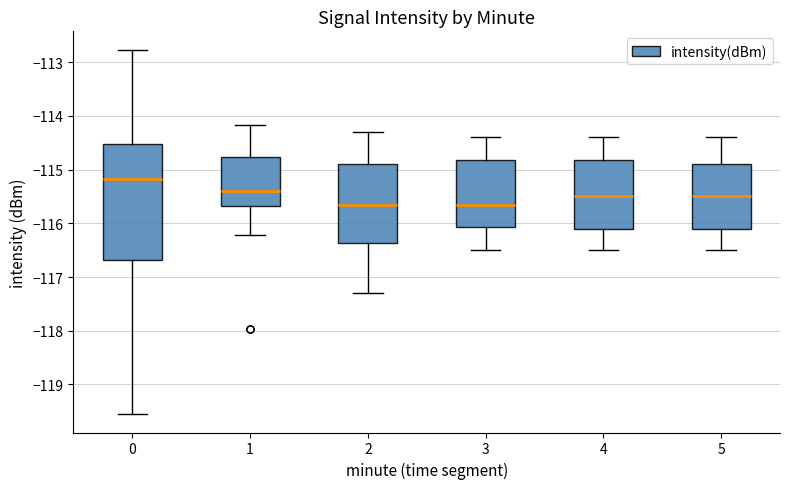

Reading left to right, read every box against the y-axis: the position of its median line, the range the box covers, and the ends of its whiskers. The values are not printed on the chart, so give them approximately, as read against the axis.

0: median -115.2, box -116.7 to -114.5, whiskers -119.6 to -112.8
1: median -115.4, box -115.7 to -114.8, whiskers -116.2 to -114.2
2: median -115.6, box -116.4 to -114.9, whiskers -117.3 to -114.3
3: median -115.6, box -116.1 to -114.8, whiskers -116.5 to -114.4
4: median -115.5, box -116.1 to -114.8, whiskers -116.5 to -114.4
5: median -115.5, box -116.1 to -114.9, whiskers -116.5 to -114.4